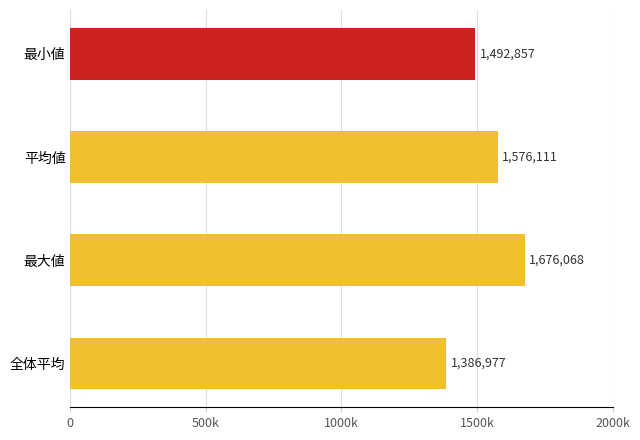

Does the chart contain any negative values?

No